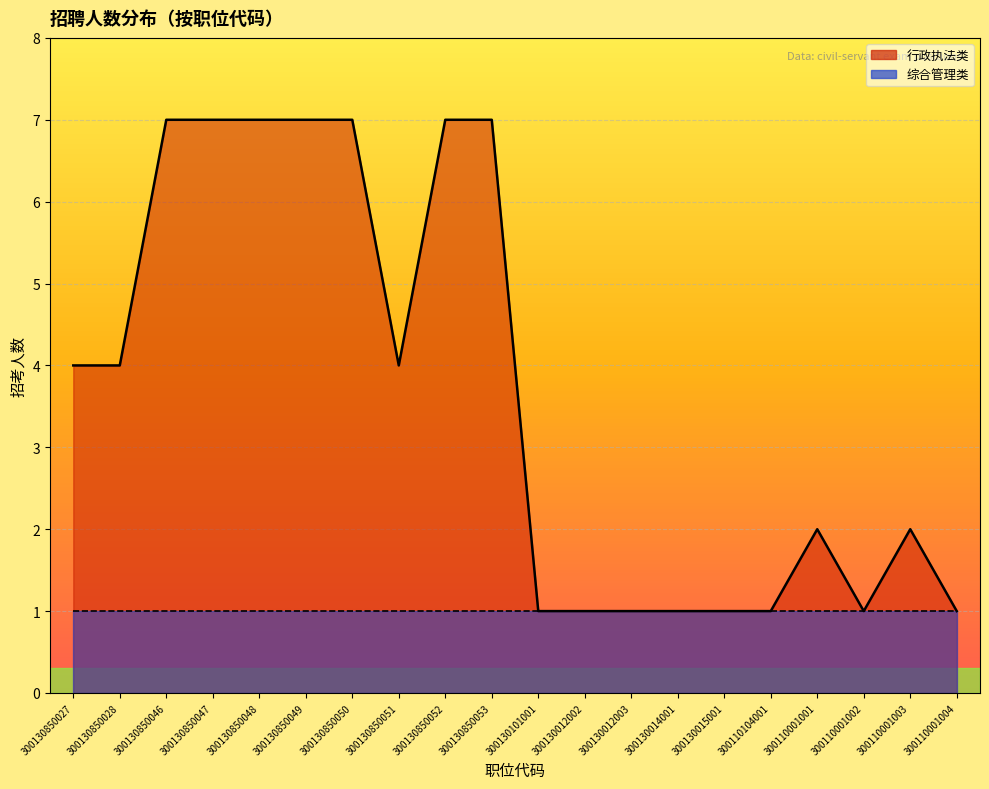

Which category has the lowest value across all series?

300130101001